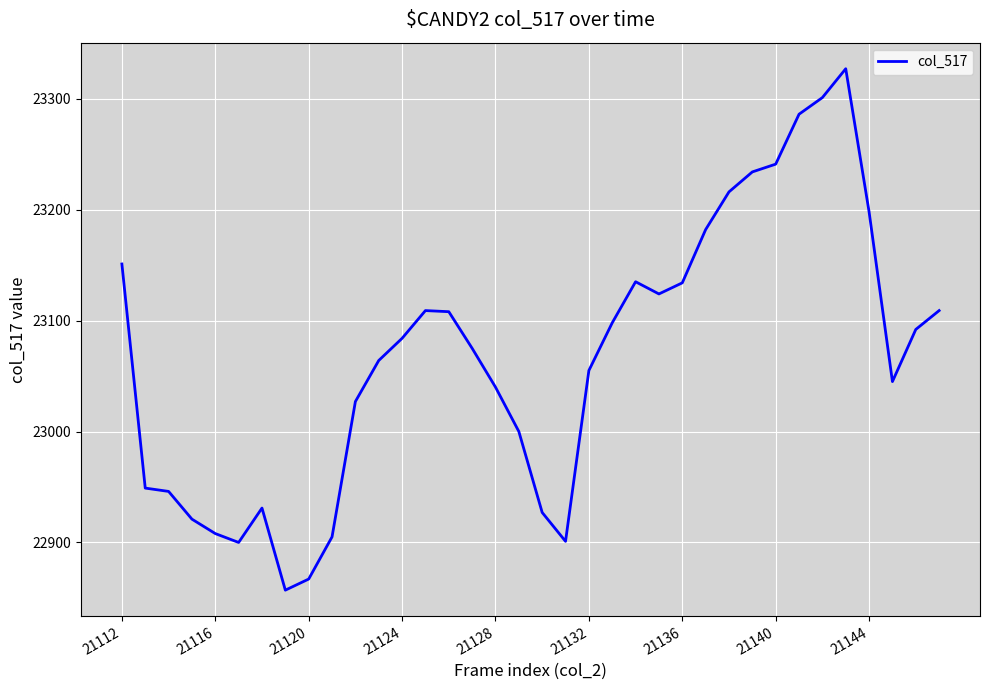

What is the average value?

23068